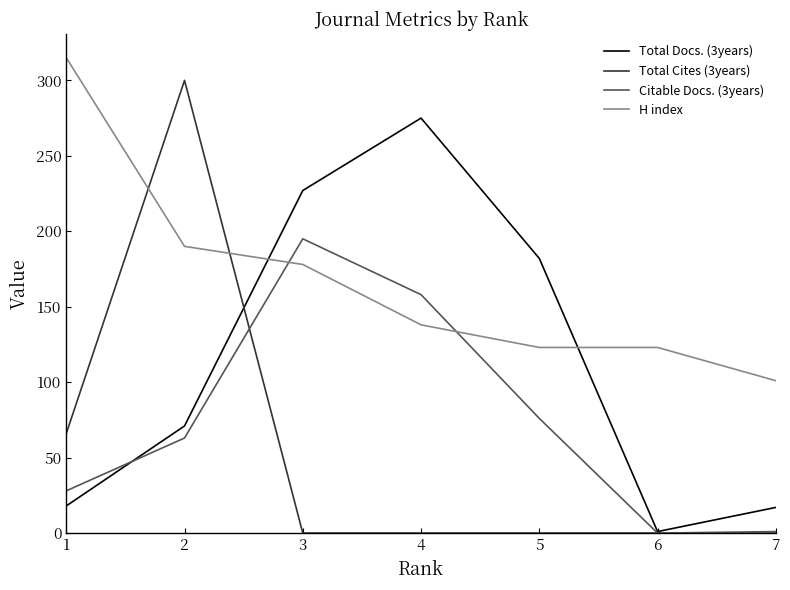

True or false: H index has a value of 178 at 3.

True